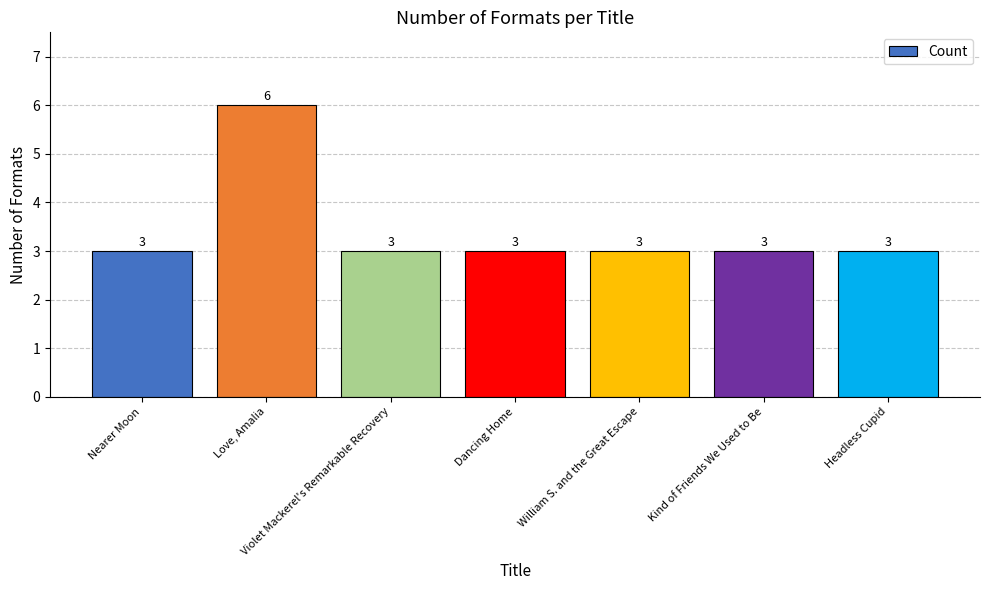

What is the difference between the maximum and minimum values?

3